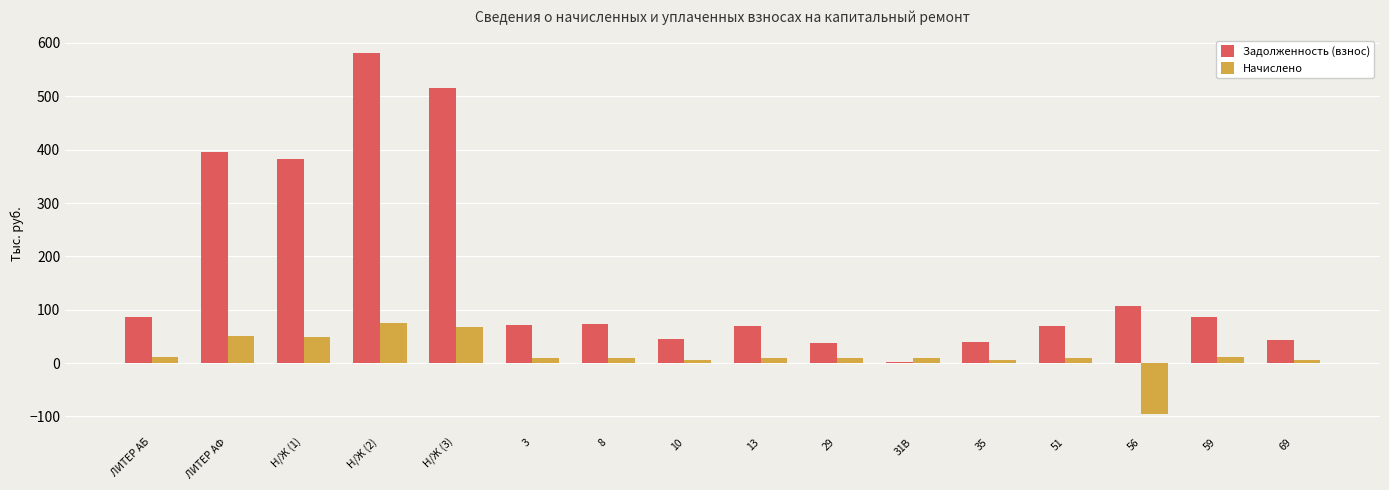

What is the maximum value shown in the chart?

580.3